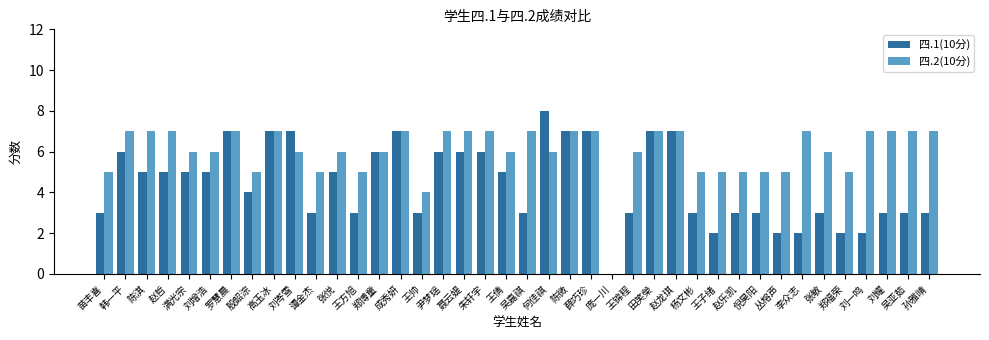

What is the sum of the 四.2(10分) values at 倪昊阳 and 王方旭?

10